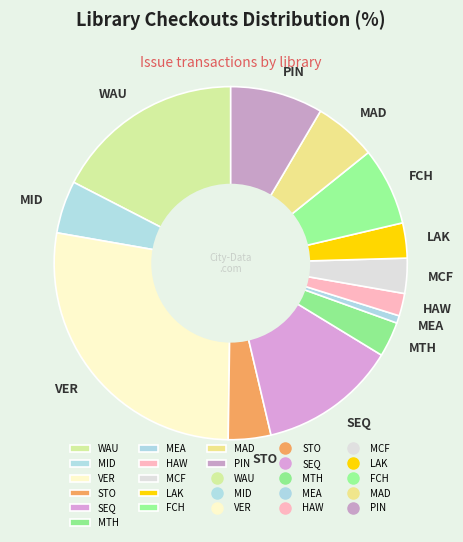

Is there a majority slice in this chart?

No